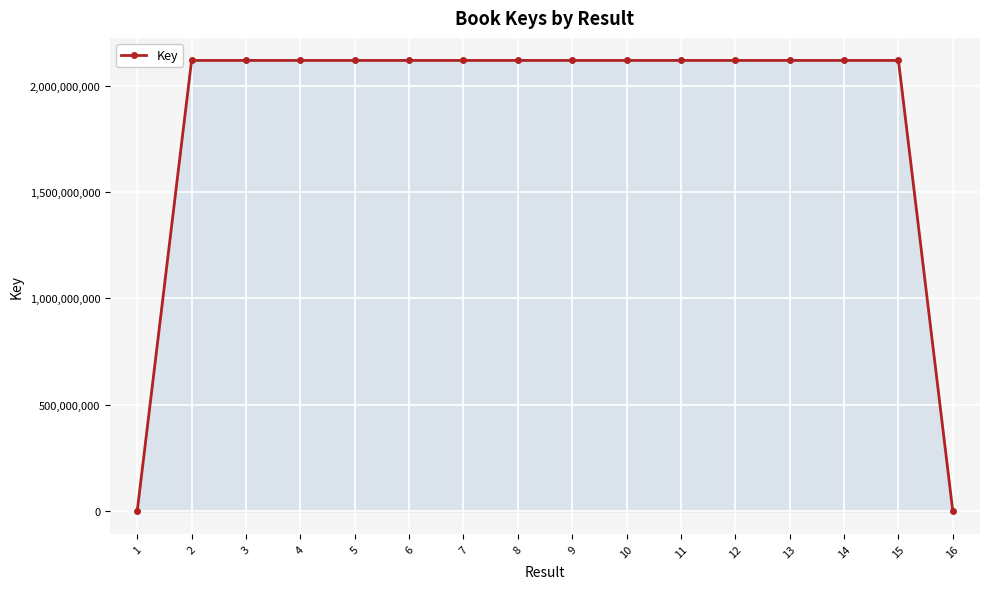

What is the greatest value displayed?

2117868578